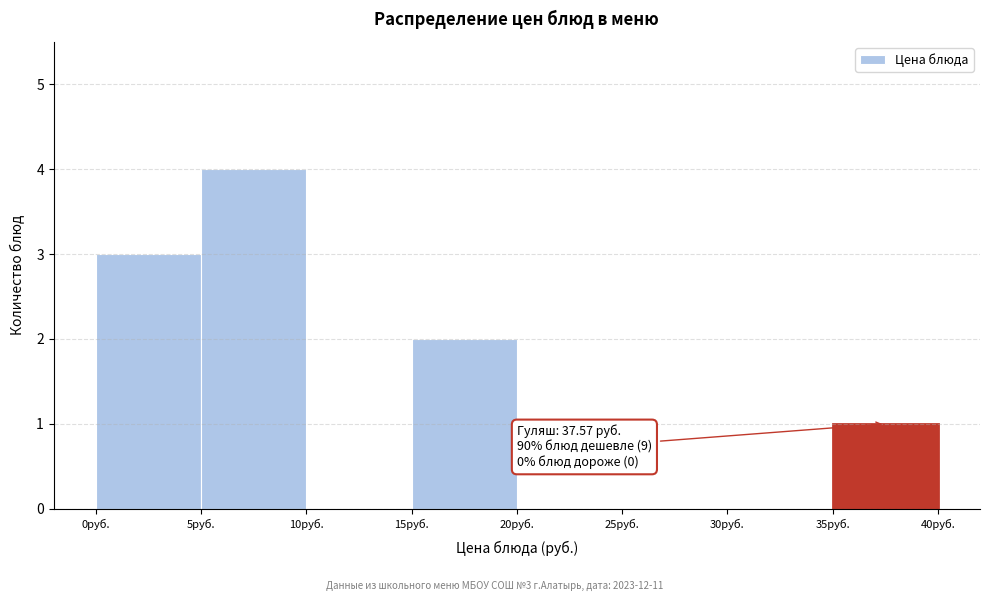

Over which range of the x-axis is the bar tallest?

5 to 10